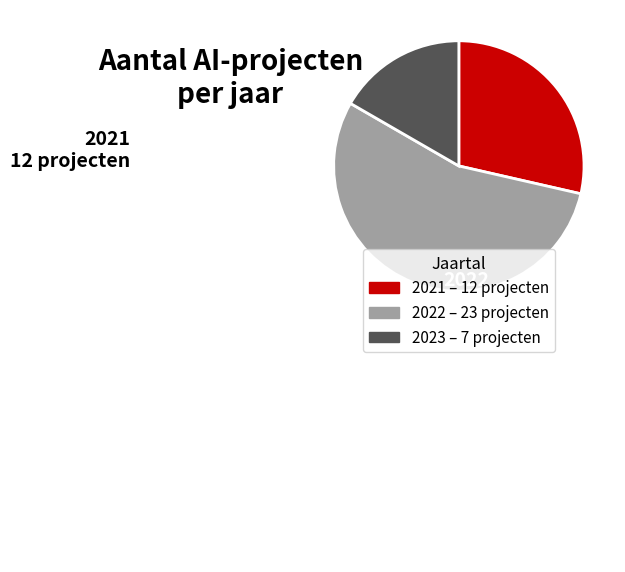

Is 2023 the majority of the pie?

No